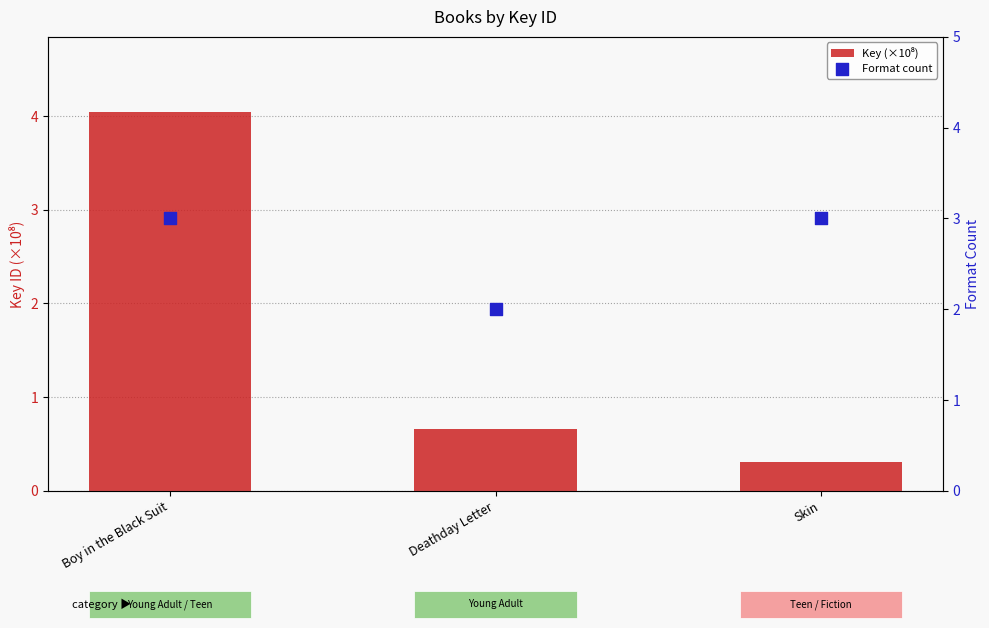

At how many categories does at least one series exceed 3?

1